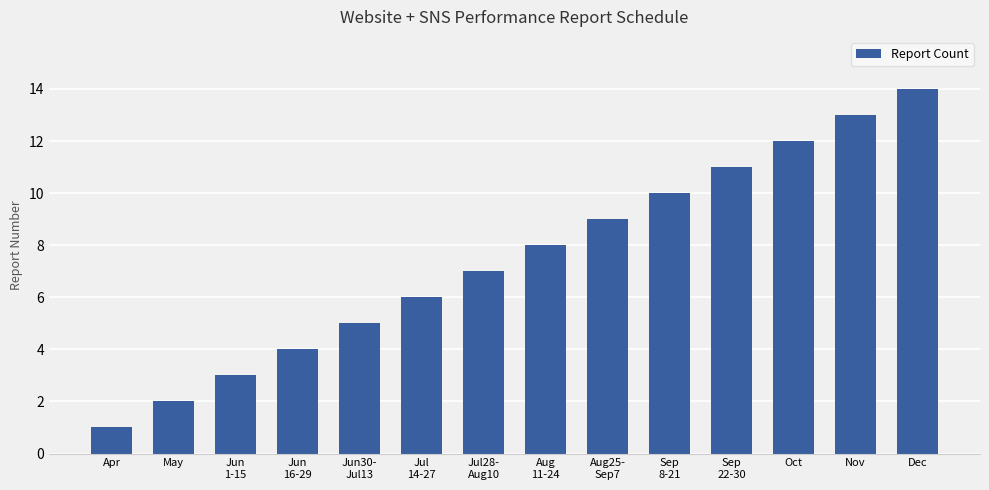

At which category does the chart reach its peak across all series?

Dec